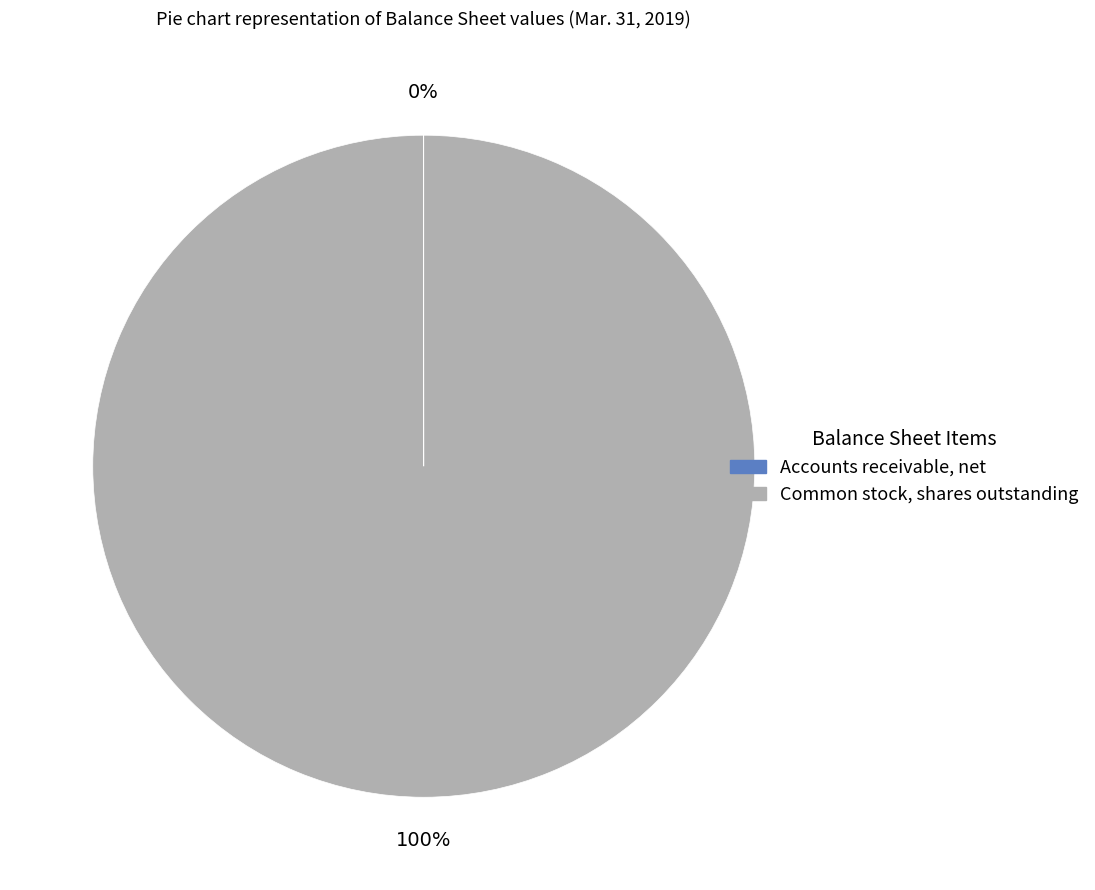

What is the largest slice in the pie chart?

Common stock, shares outstanding